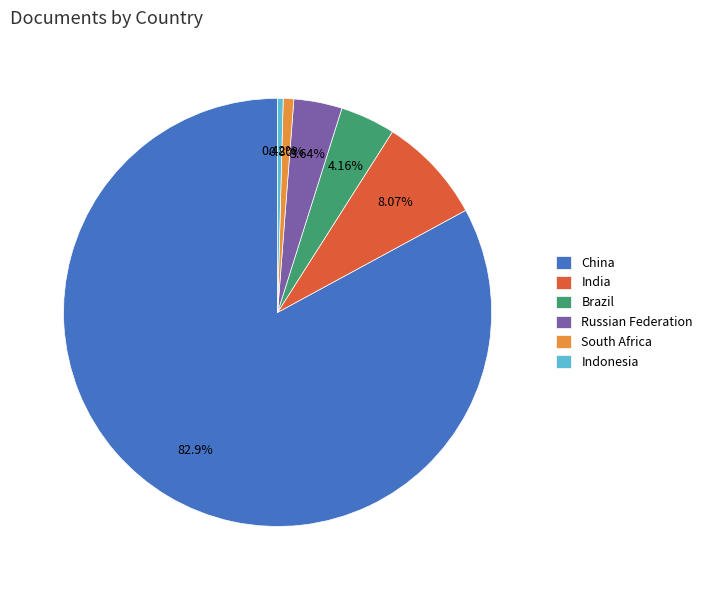

Combined, do Brazil and Russian Federation account for over 50%?

No